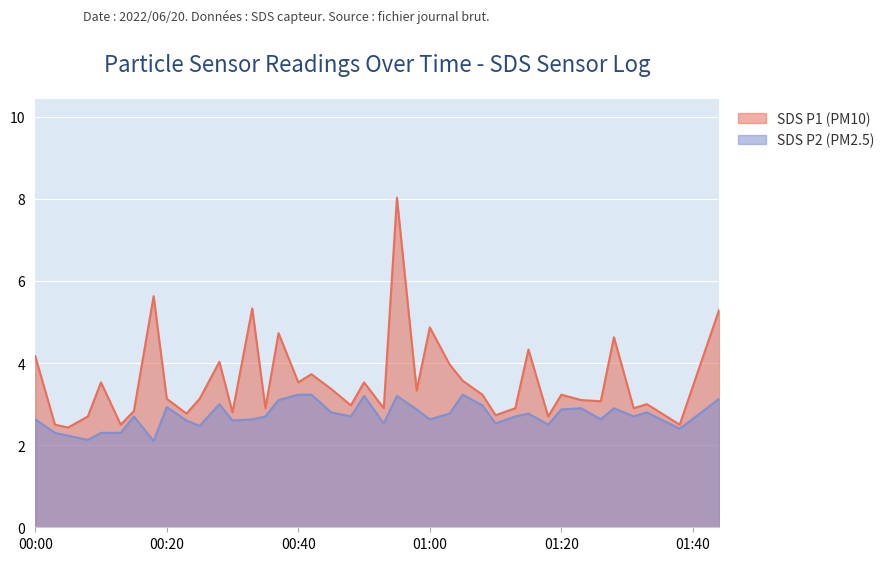

How many values in the SDS_P1 series are below 3?

15